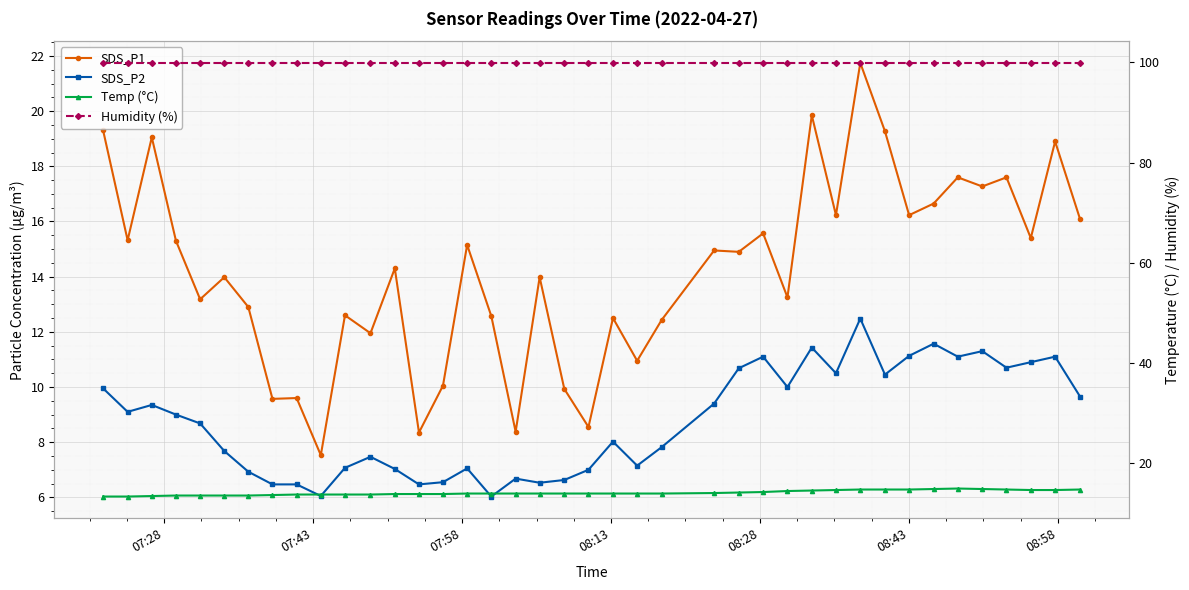

The SDS_P2 series shows 18.9 at 33. True or false?

False